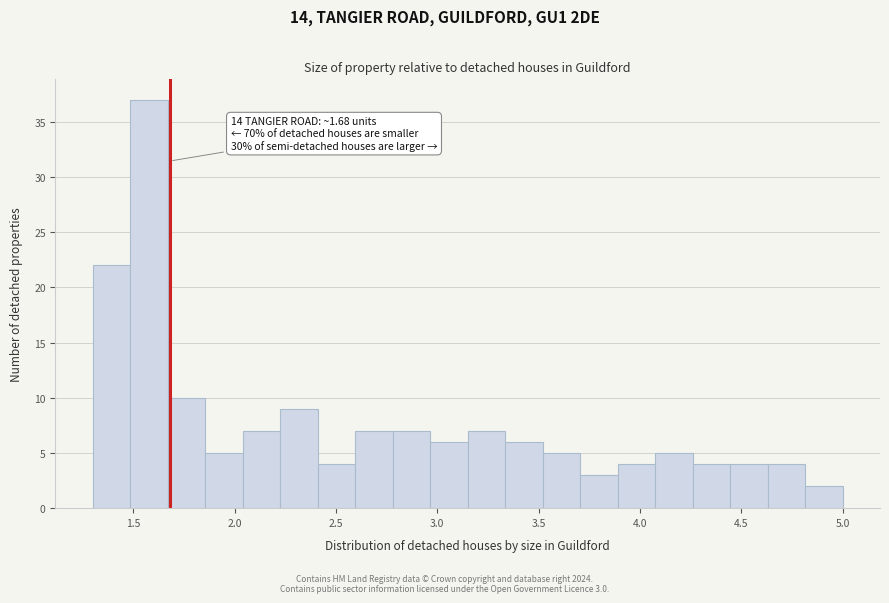

Read against the x-axis, roughly where is the centre of the tallest bar?

1.60